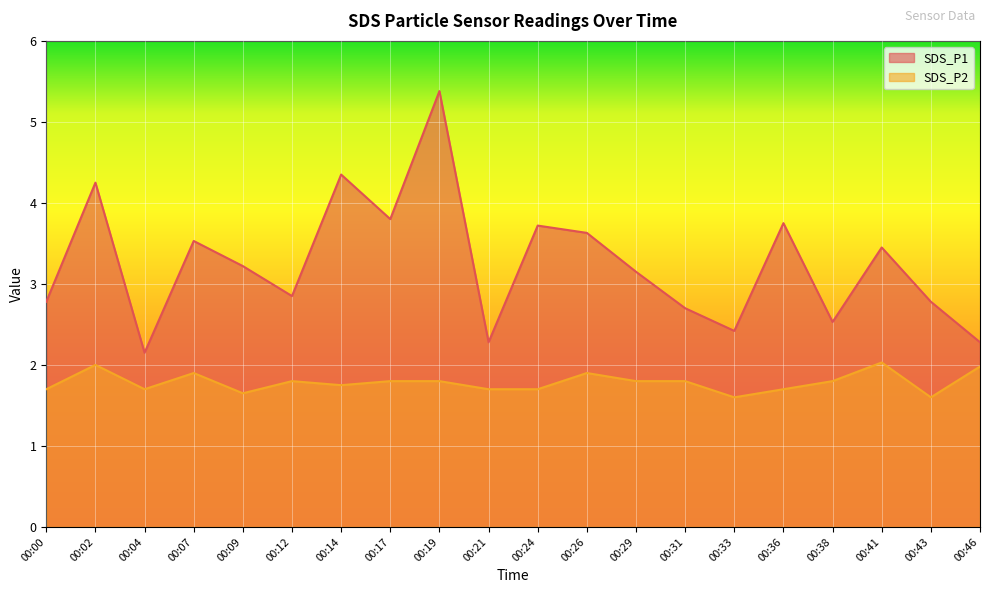

What is the spread (max minus min) of values at 00:07?

1.6